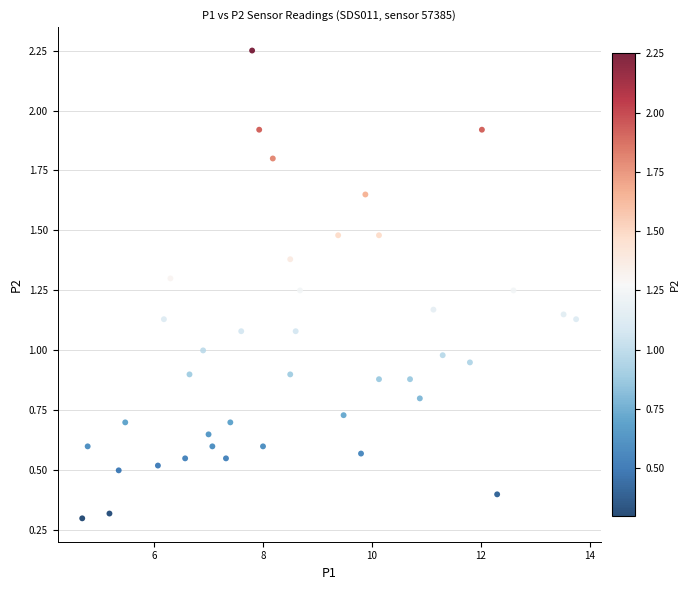

What is the range of X values (max minus min)?

9.1